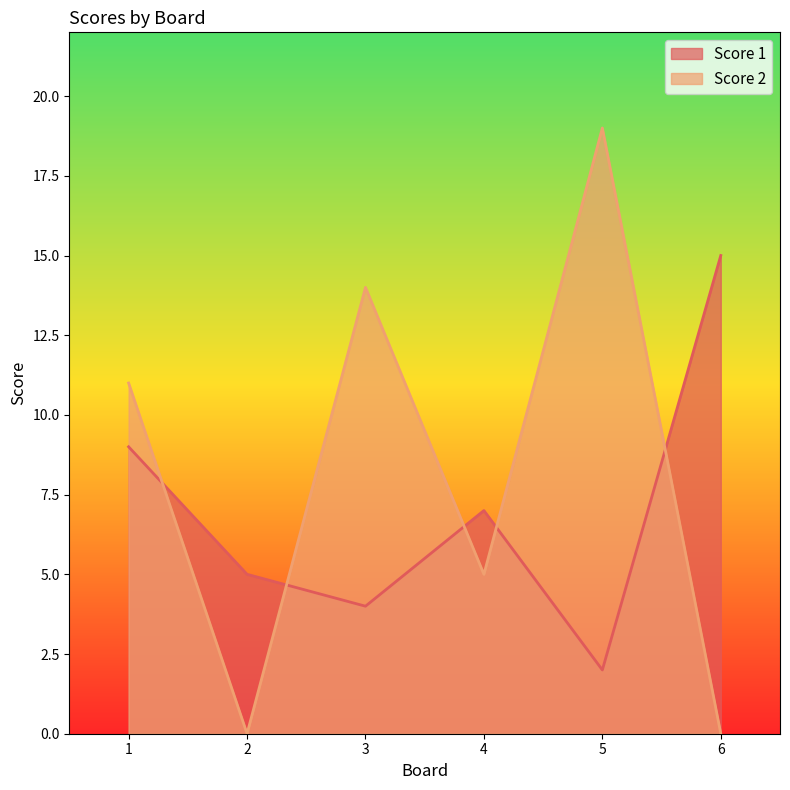

Between 3 and 4, which is larger?

4